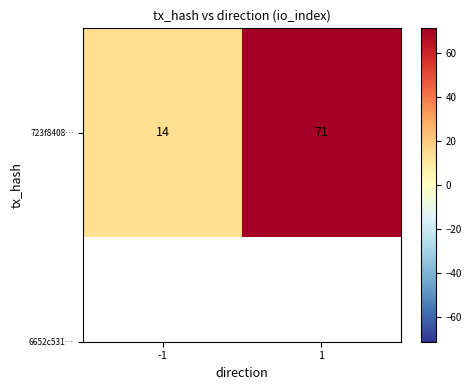

What is the change in value from -1 to 1?

+57